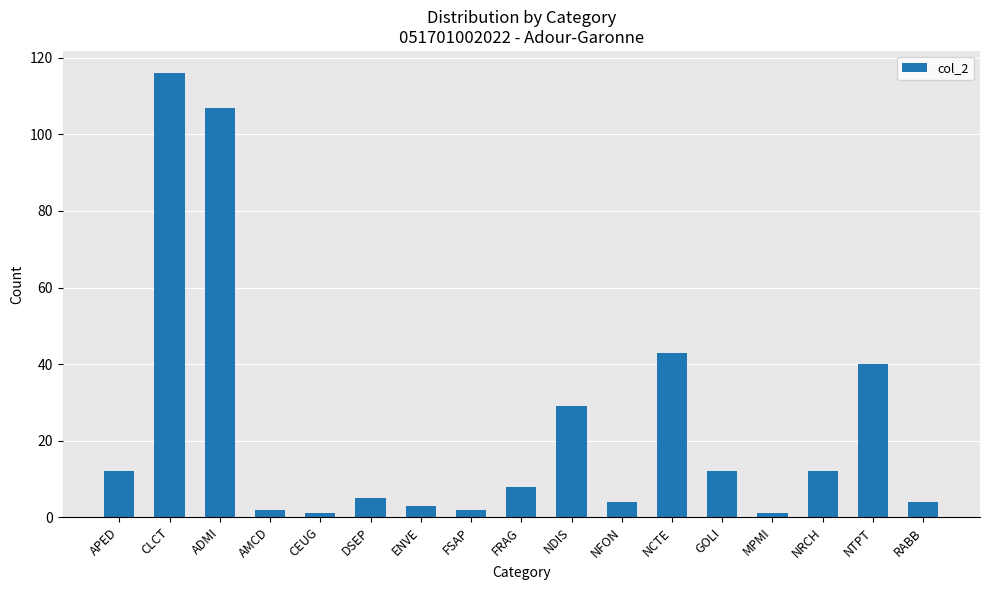

What is the greatest value displayed?

116